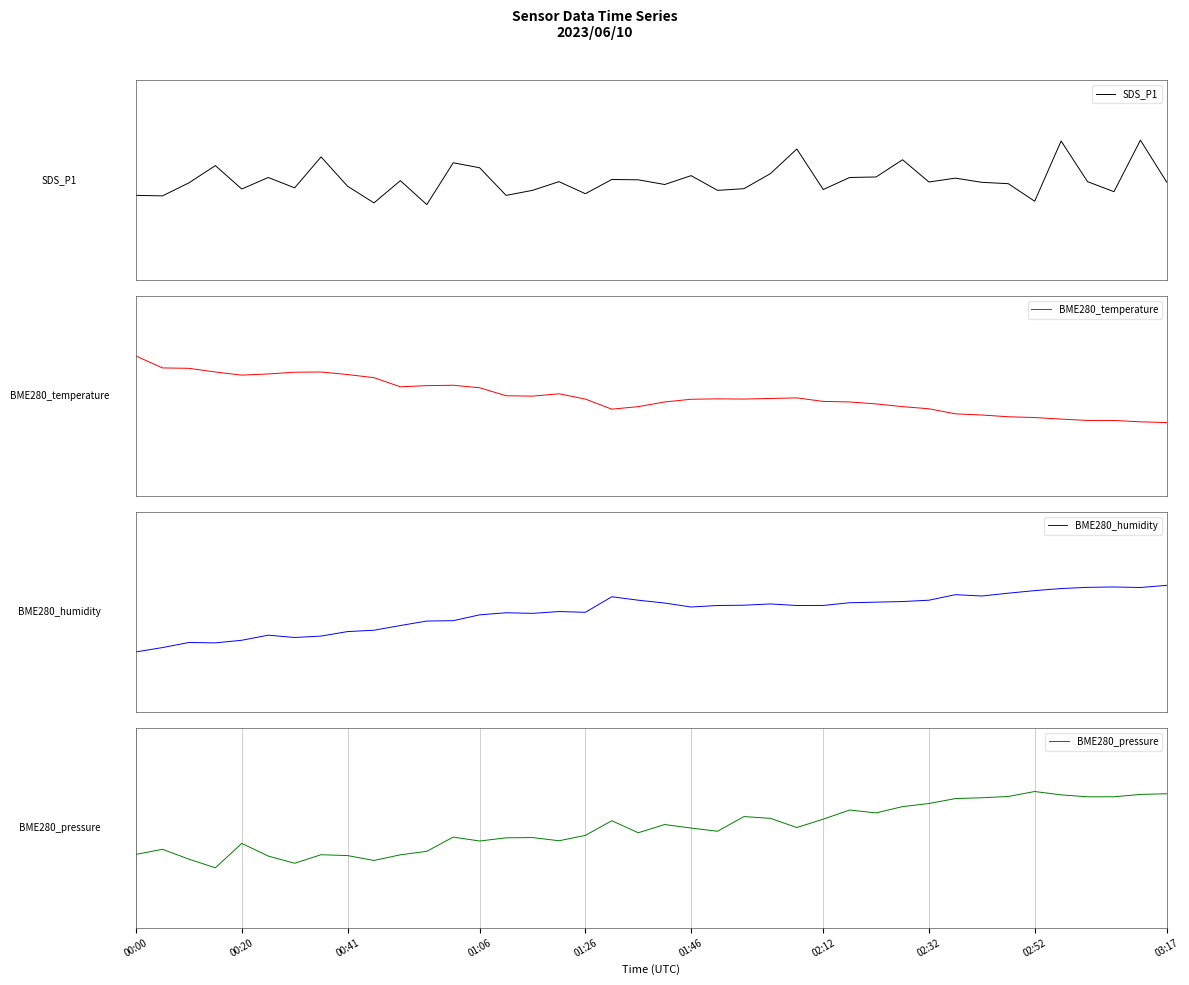

In BME280_pressure, how many points are lower than both neighbors (excluding endpoints)?

9